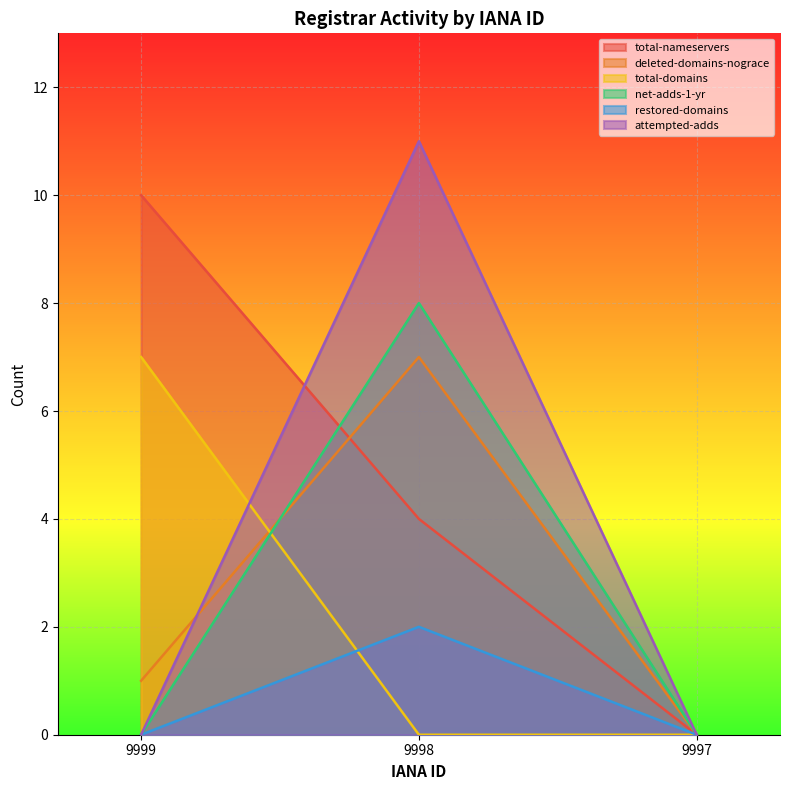

List the labels in order of restored-domains value, largest first.

9998, 9999, 9997